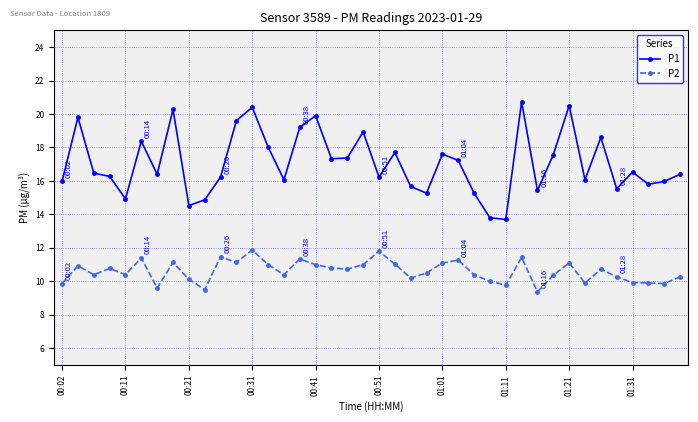

Which series has the widest spread of values?

P1